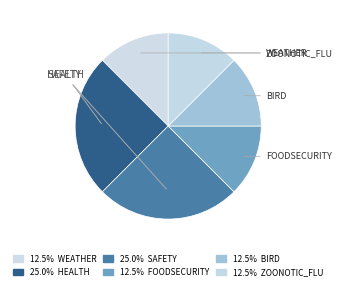

How many segments does this pie chart have?

6